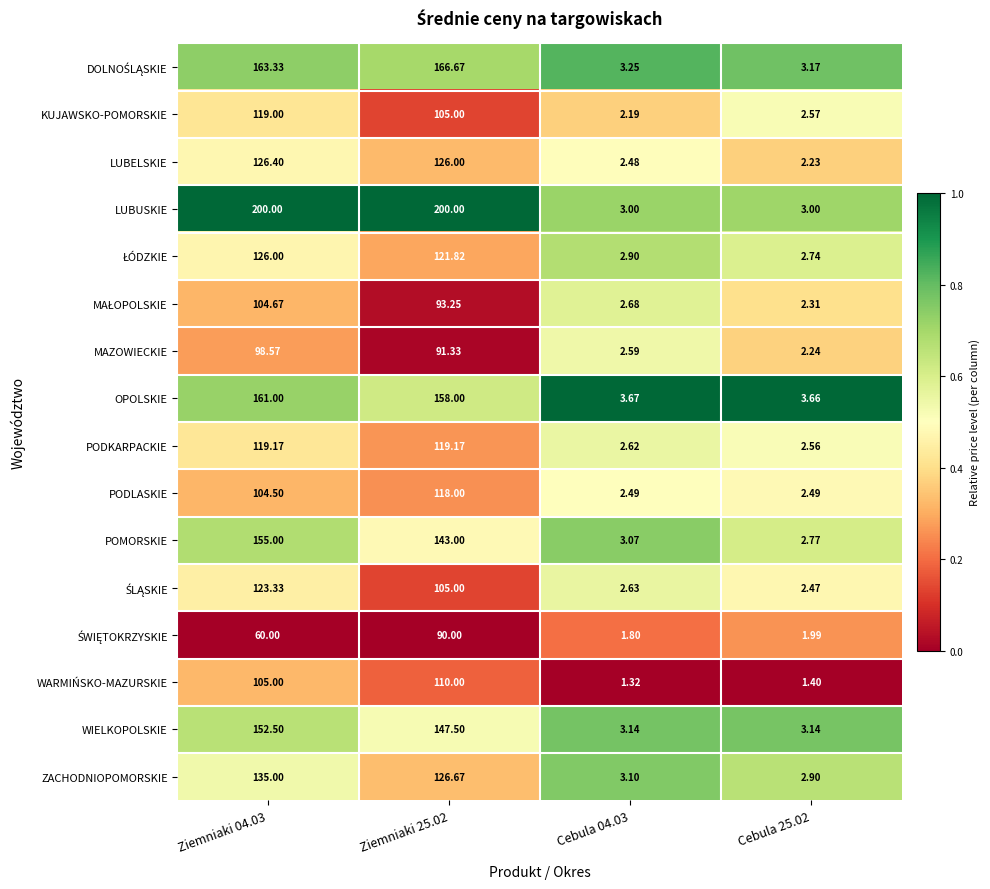

Which series changed the most between Ziemniaki 25.02 and Cebula 04.03?

LUBUSKIE